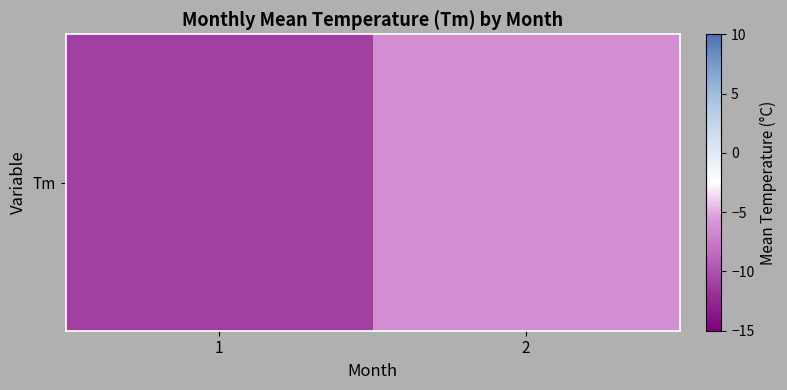

Rank the categories by value from highest to lowest.

2, 1